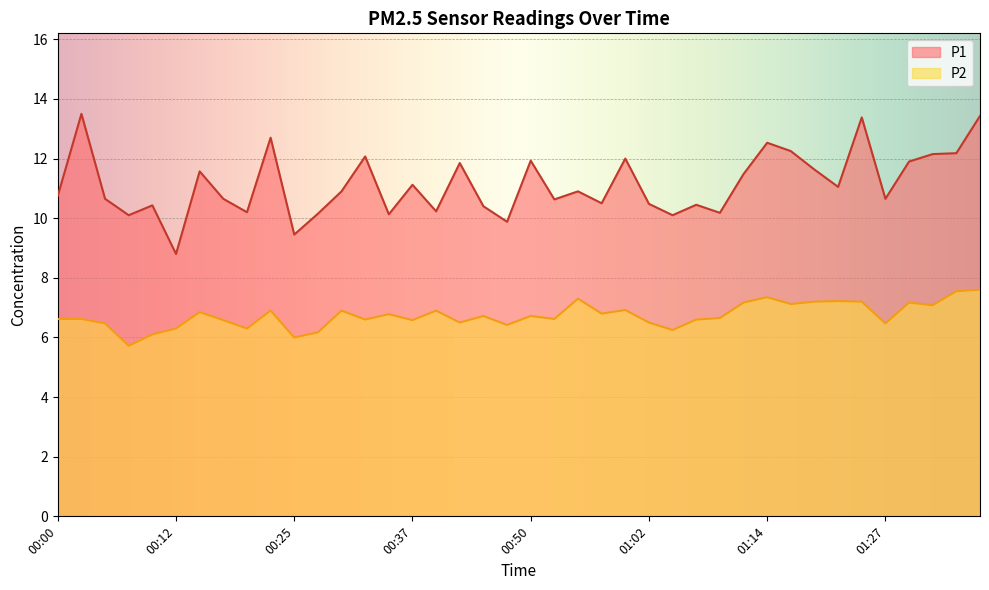

Between 00:59 and 01:12, which series saw the biggest shift?

P1